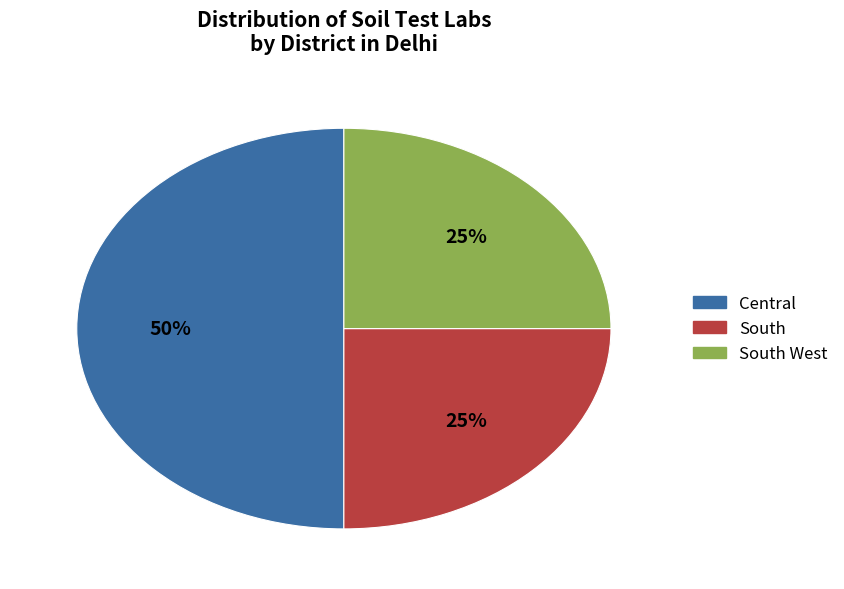

How many segments does this pie chart have?

3